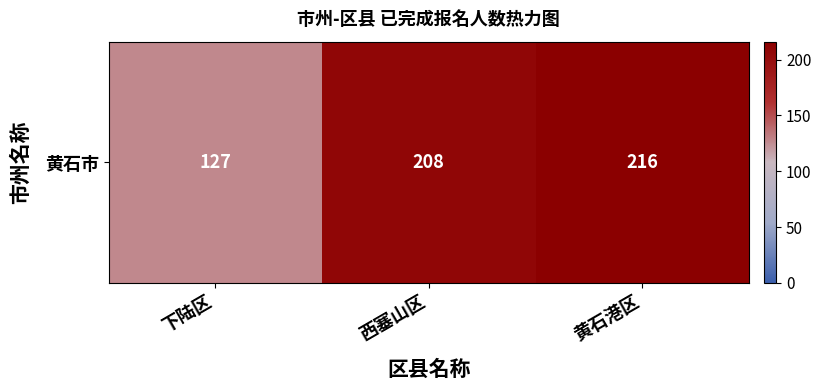

What is the sum of all values?

551